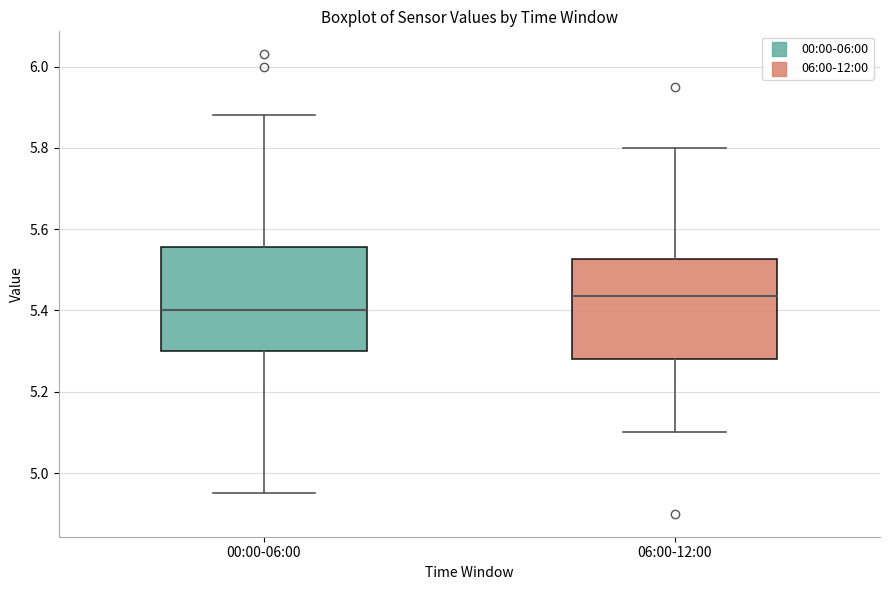

Which box's median line is the highest?

06:00-12:00